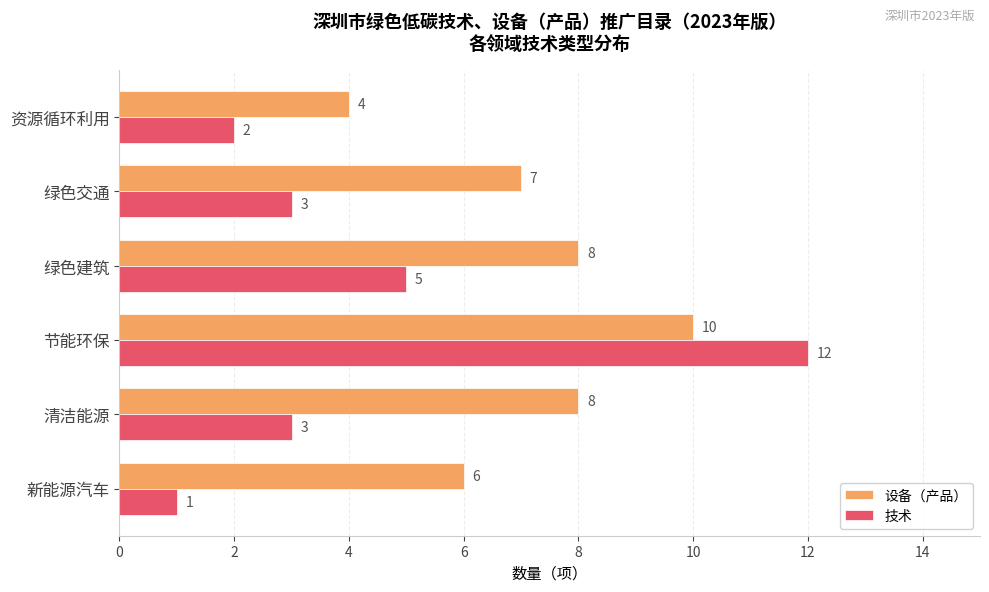

Rank the series by their maximum value, from highest to lowest.

技术, 设备（产品）